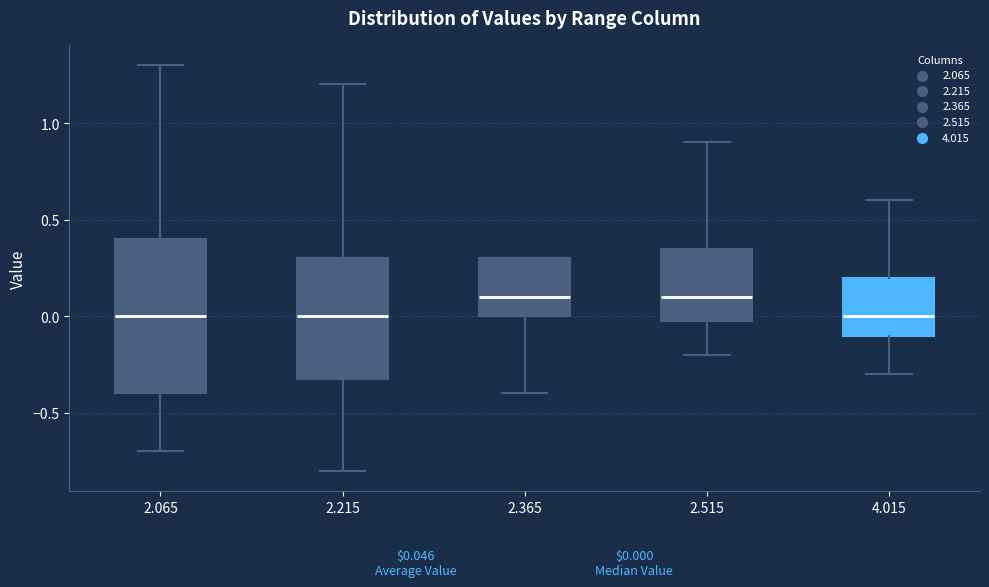

Which box is the tallest, from its lower edge to its upper edge?

2.065